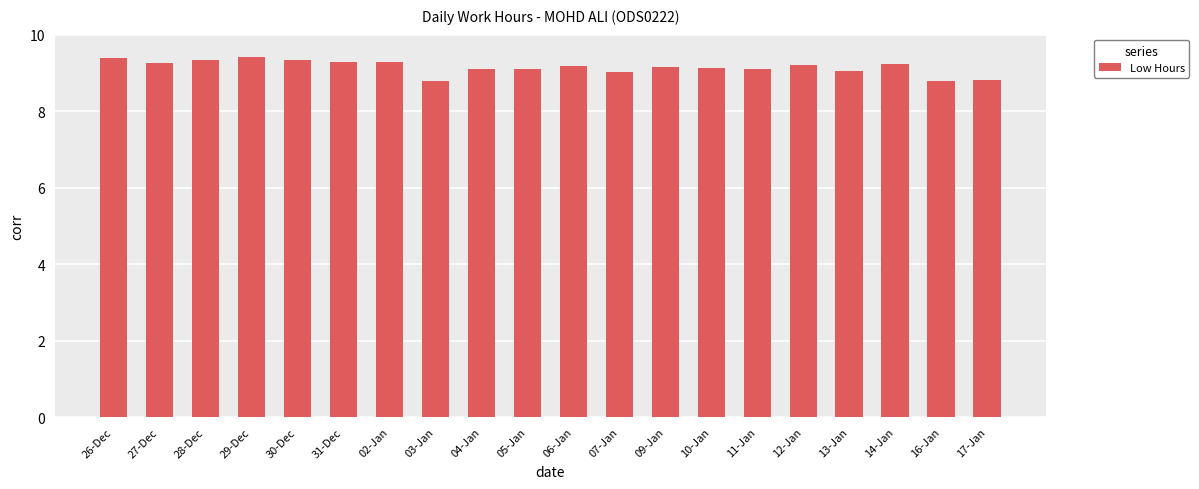

True or false: the data shows 8.8 at 16-Jan.

True